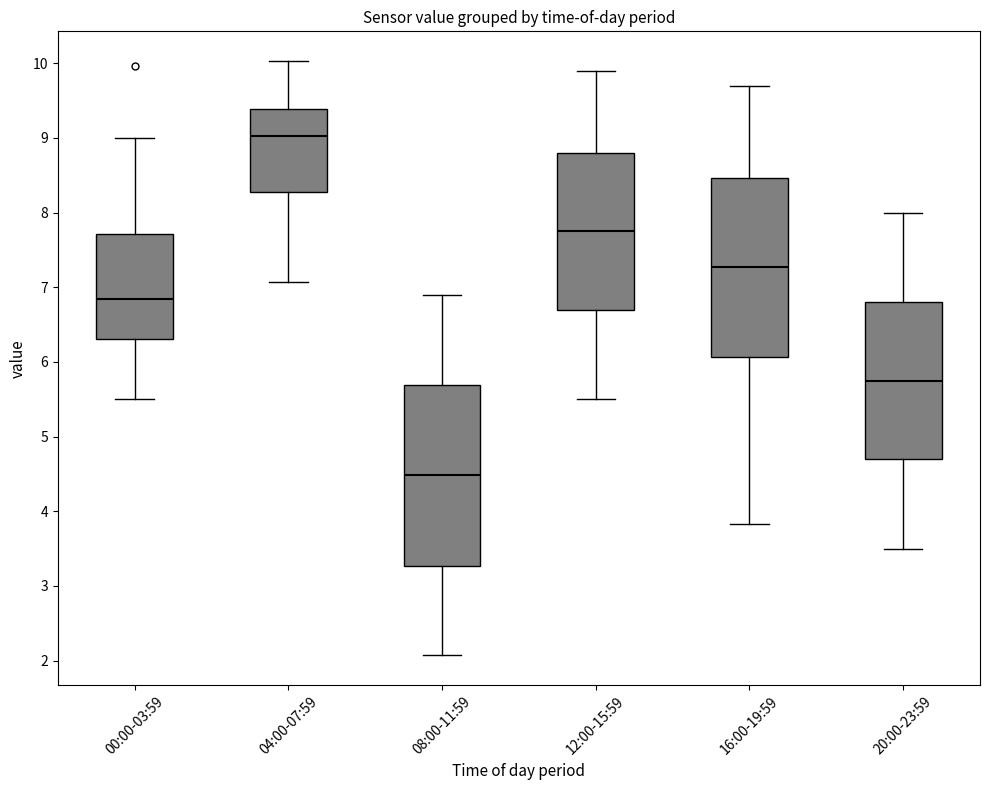

Which box has the lowest median line?

08:00-11:59